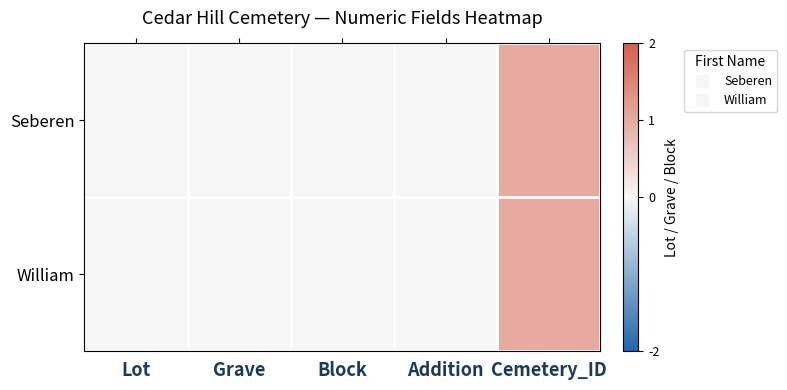

Reading left to right, transcribe all the data shown in this chart.

Seberen: Lot=0	Grave=0	Block=0	Addition=0	Cemetery_ID=1
William: Lot=0	Grave=0	Block=0	Addition=0	Cemetery_ID=1